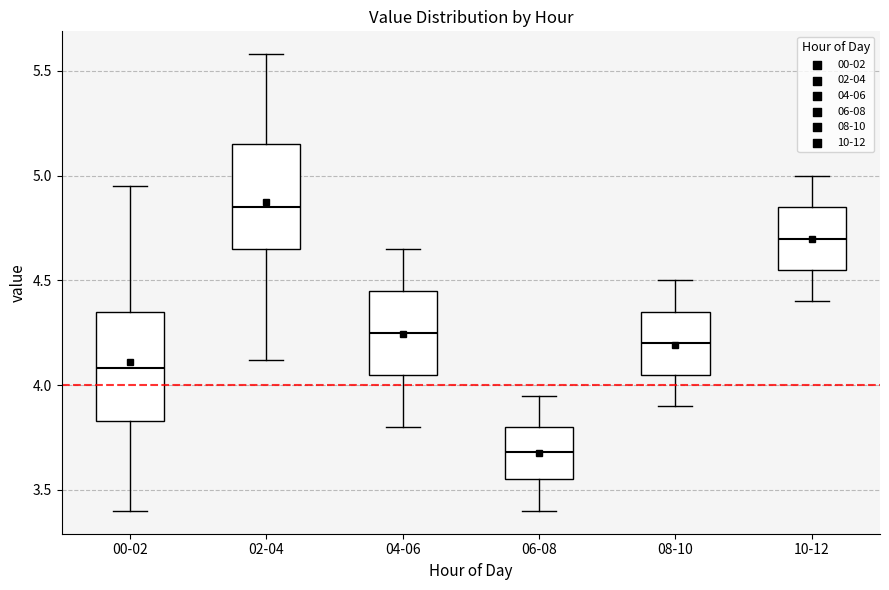

Where does the lower whisker of the box for 10-12 end on the y-axis? The values are not printed on the chart, so give them approximately, as read against the axis.

4.40